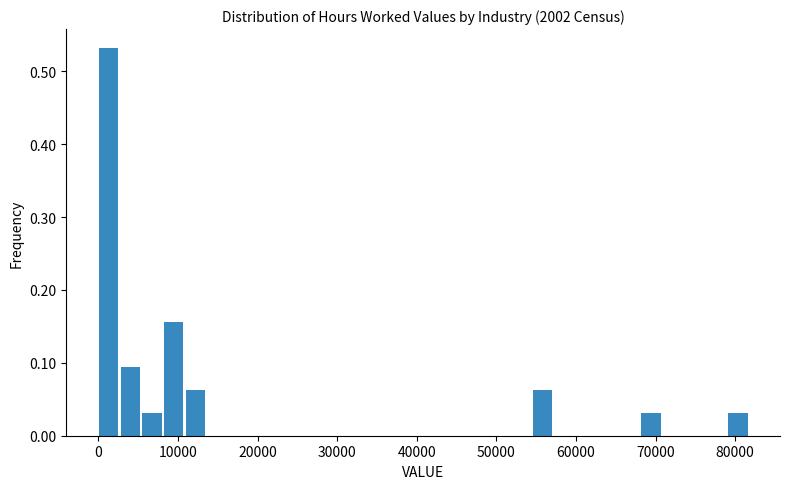

Read against the x-axis, roughly where is the centre of the tallest bar?

1000